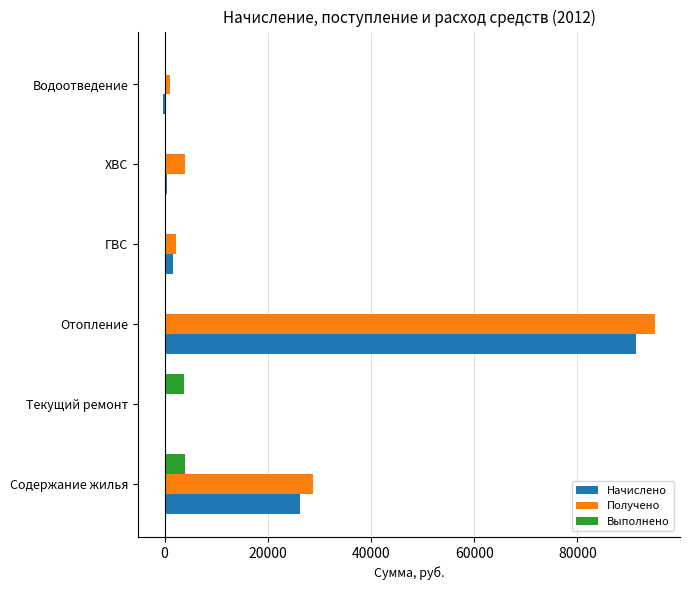

Which label corresponds to the largest value in the chart?

Отопление